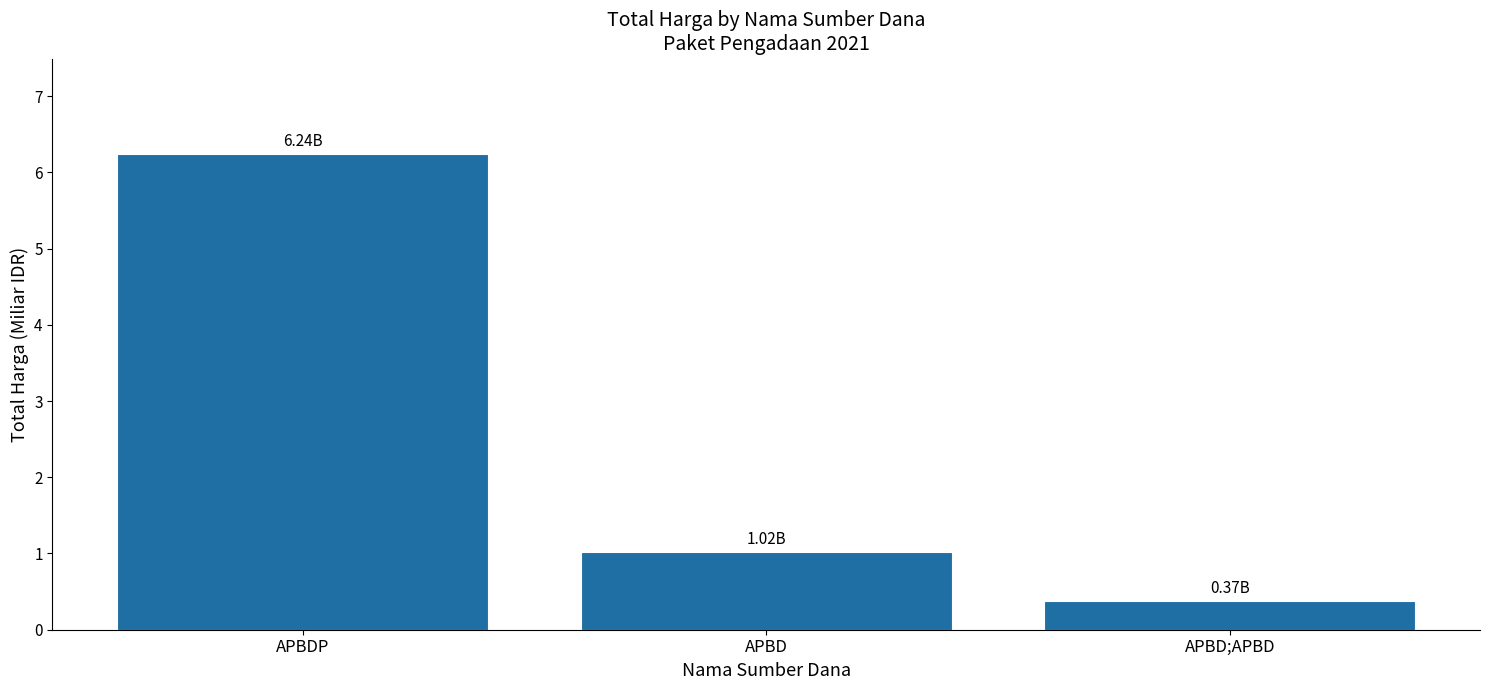

What is the value of the 1st bar from the left?

6.2